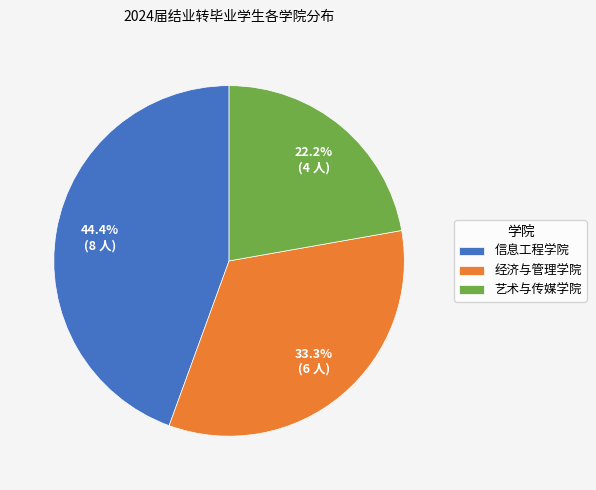

Is it true that 信息工程学院 is 44% of the pie?

True